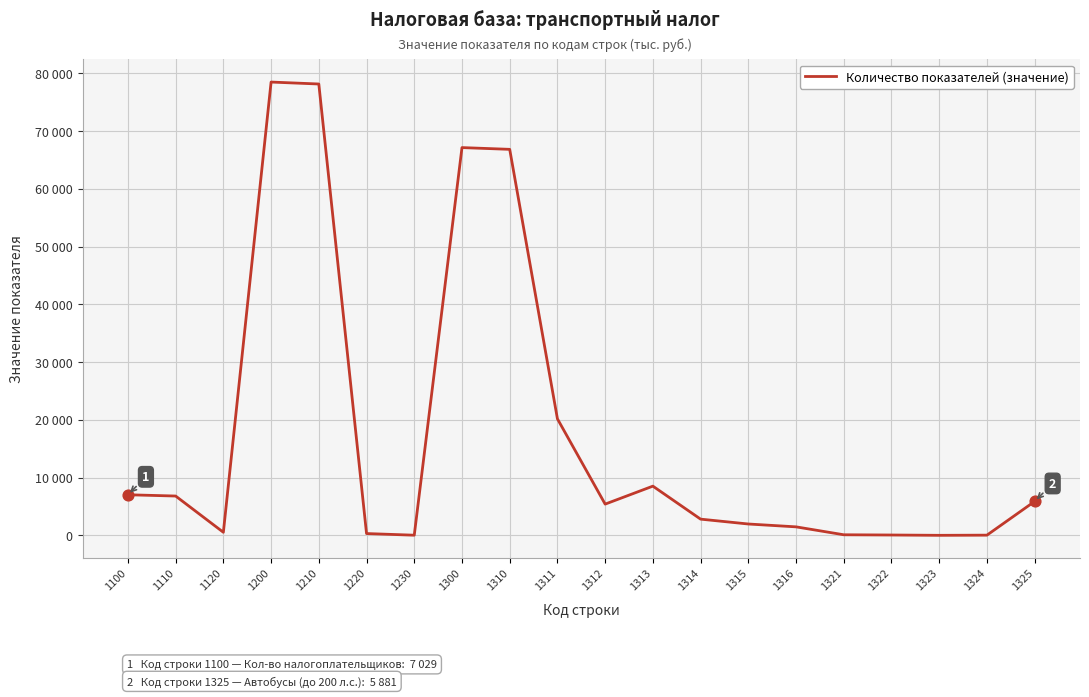

Is this an area chart (filled region under the line)?

No